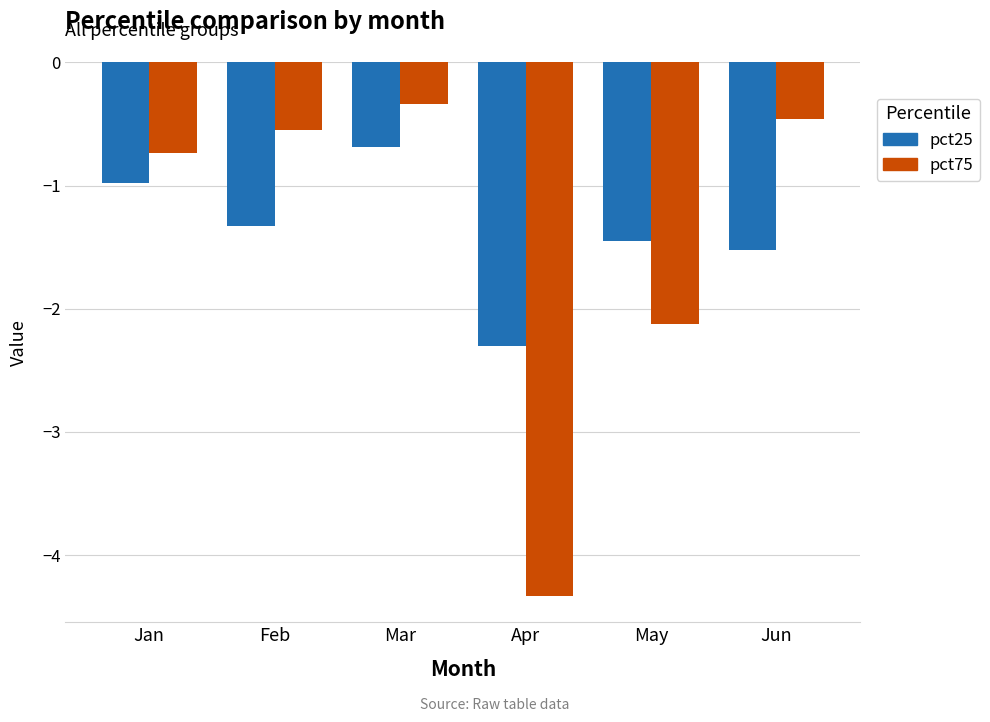

Is it true that pct25 equals -0.9 at Jun?

False